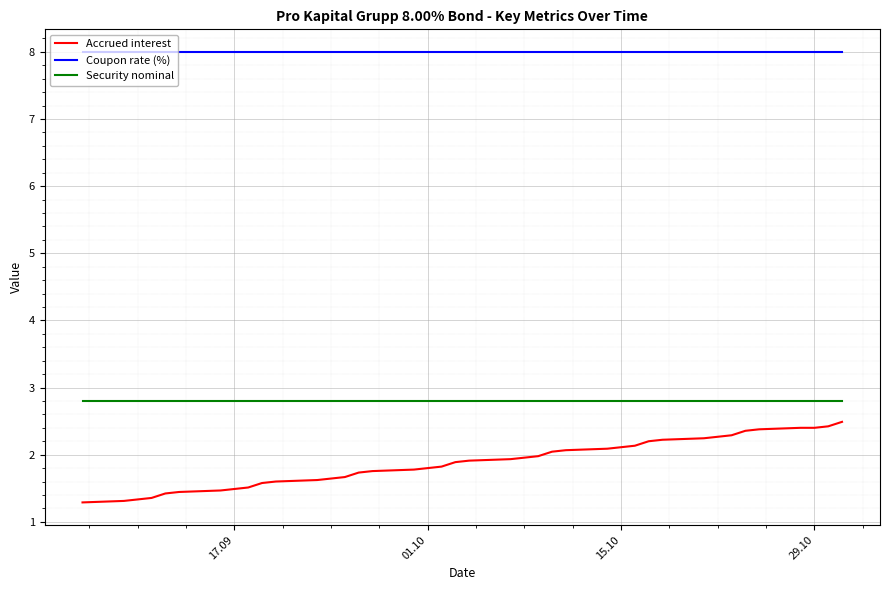

Which series has the largest total across all categories?

Coupon rate (%)